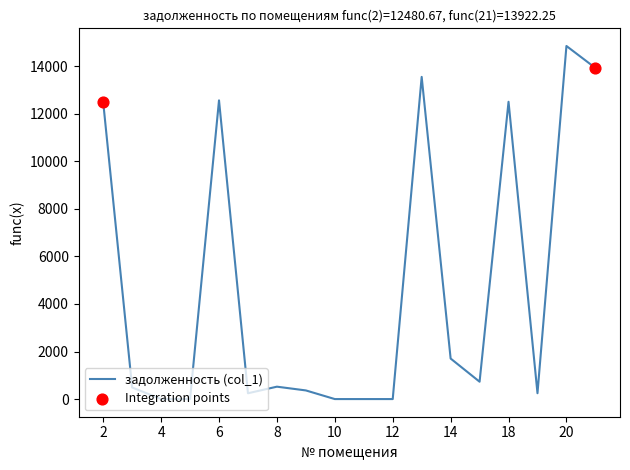

What is the greatest value displayed?

14846.0